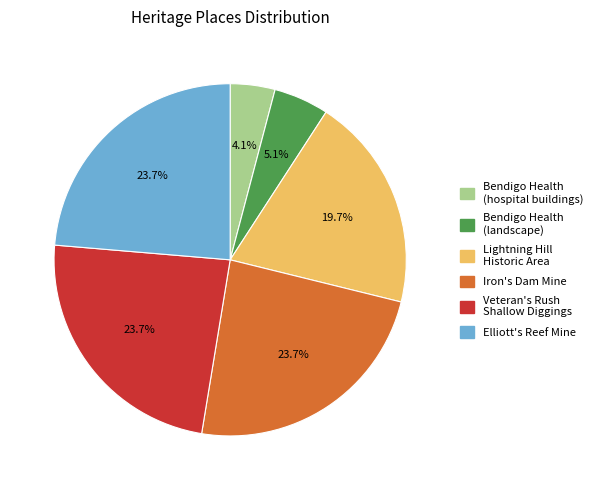

To the nearest percent, what is the average slice percentage?

17%